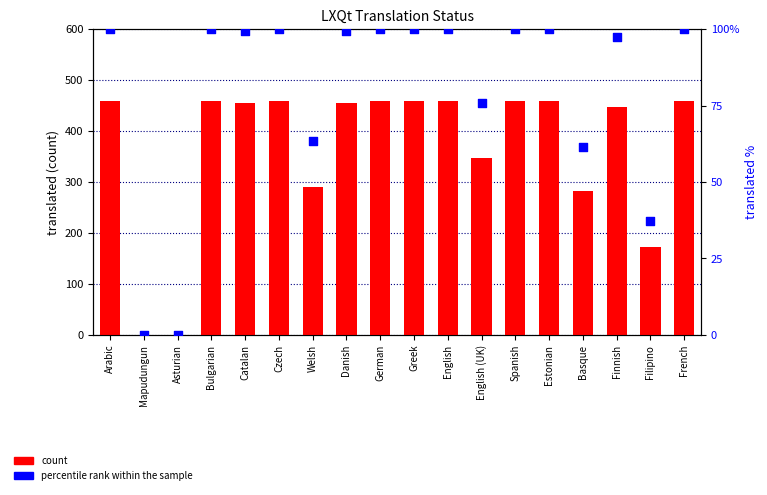

Which series contains the lowest Y value?

count